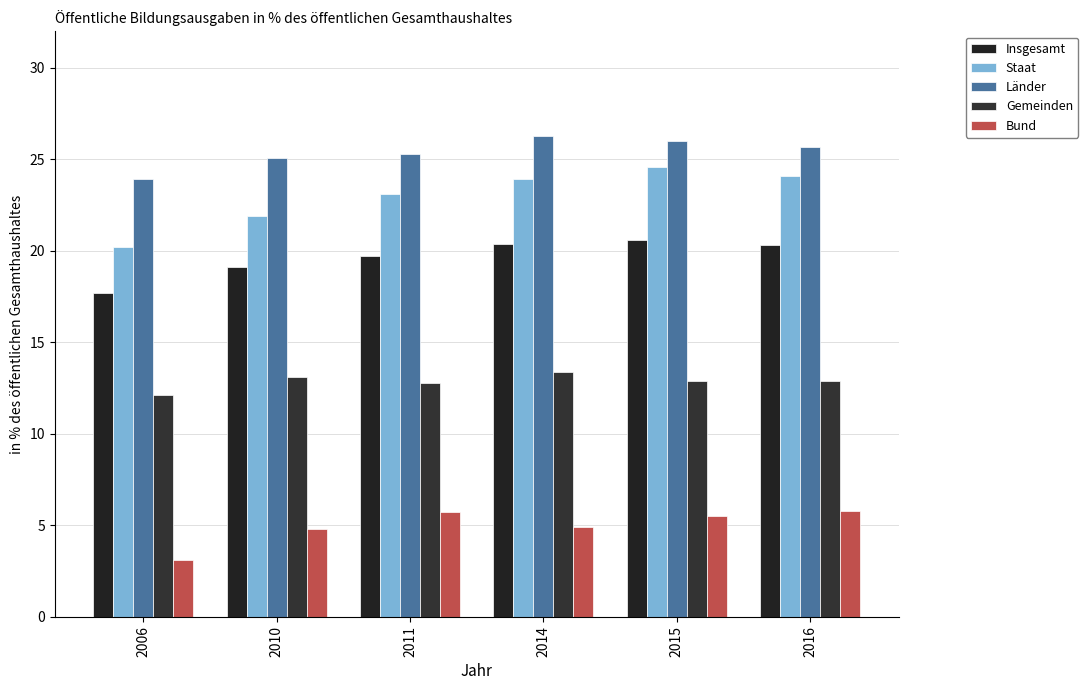

How many groups of bars are there?

6